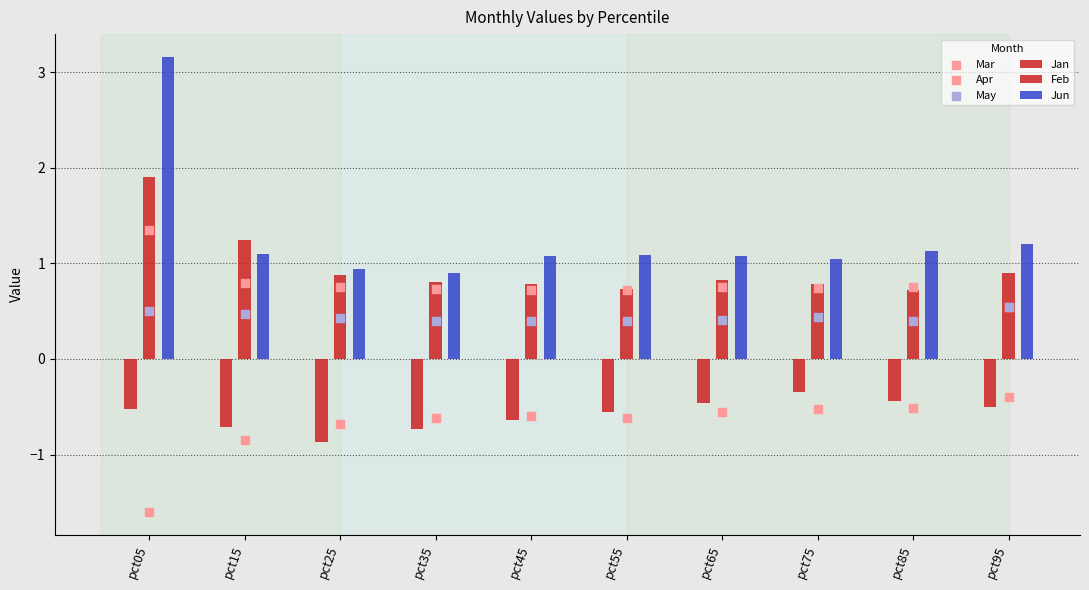

At how many categories does at least one series exceed -1?

10